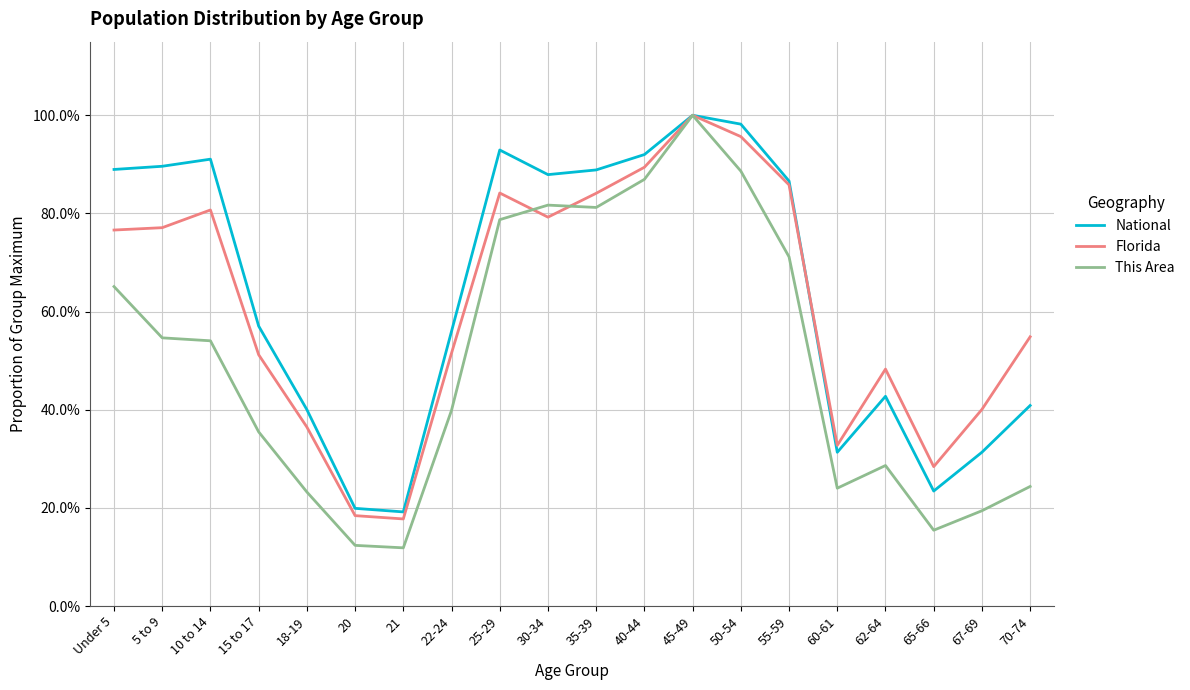

Does the chart display data point markers on the line(s)?

No